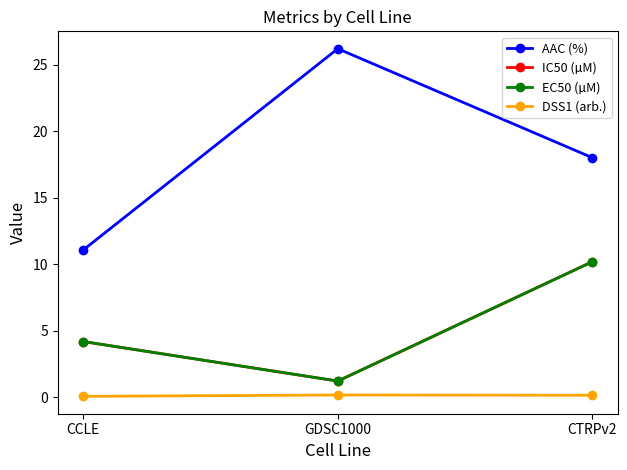

At which category is the sum across all series the highest?

CTRPv2